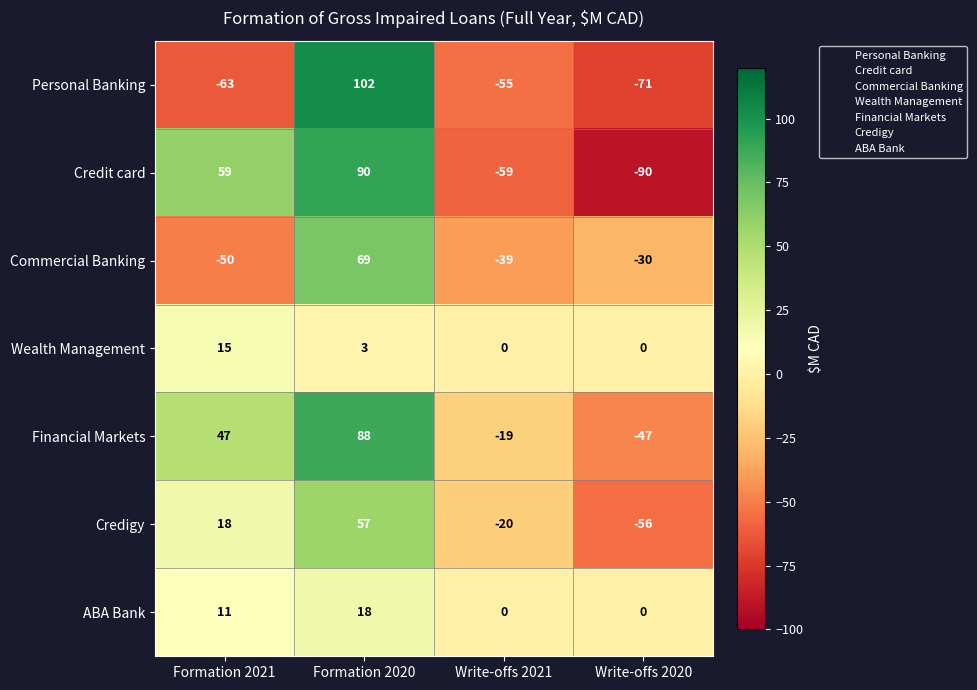

At which label is Credigy closest to 0?

Formation 2021